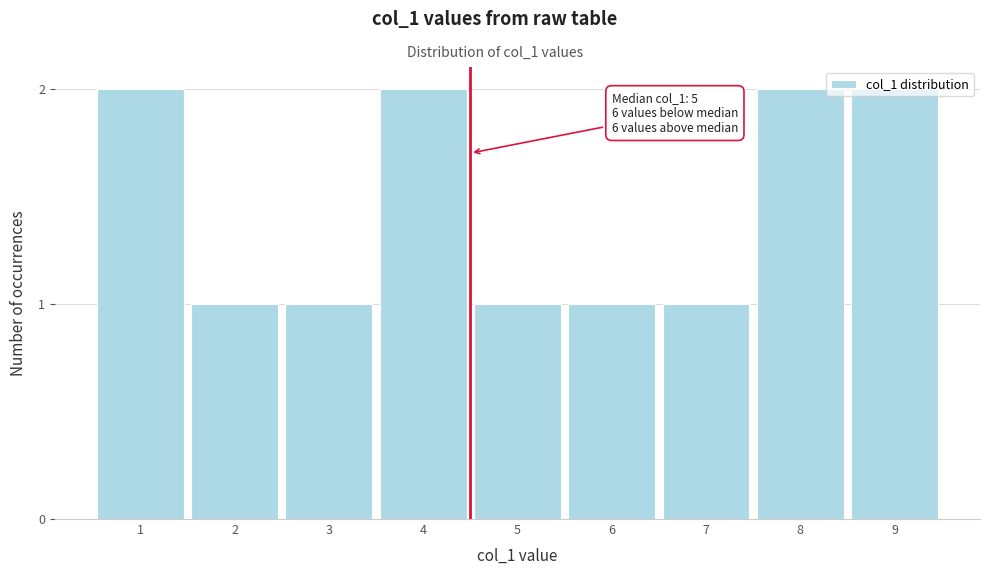

What is the sum of the values at 4 and 7?

3